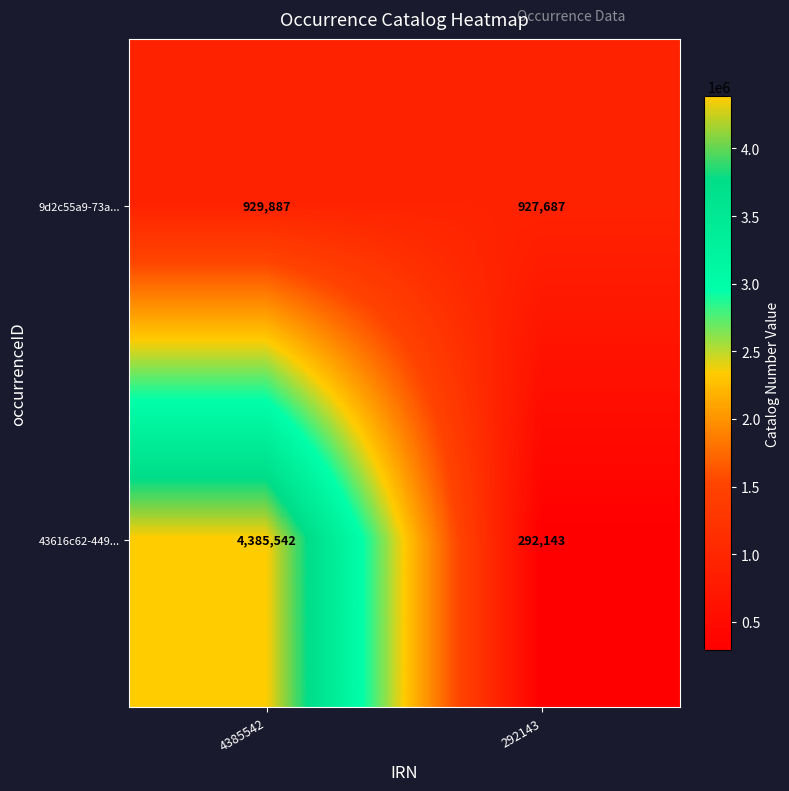

Which series has the widest spread of values?

43616c62-449...